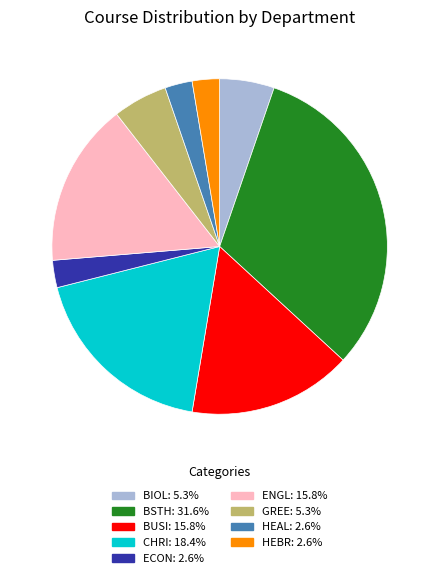

Is the sum of CHRI and BIOL greater than half?

No